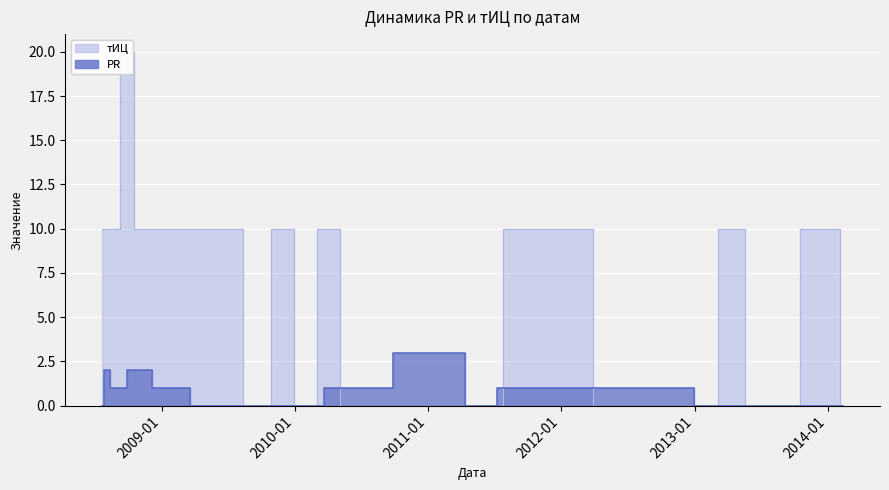

How many lines are shown in the chart?

2